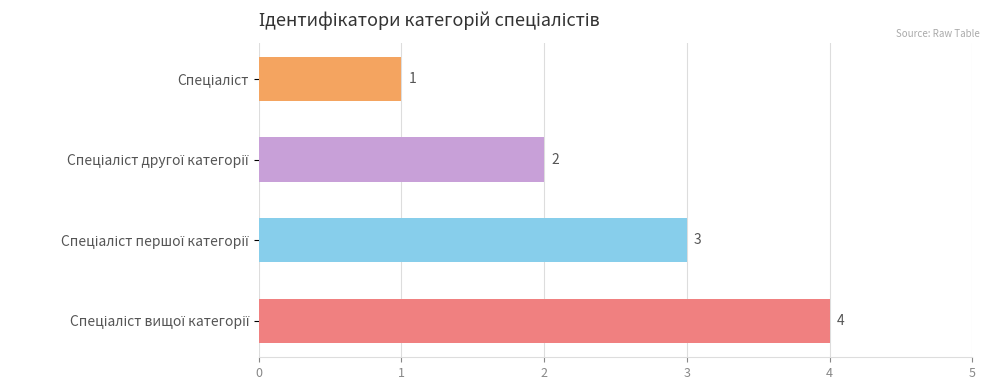

What is the greatest value displayed?

4